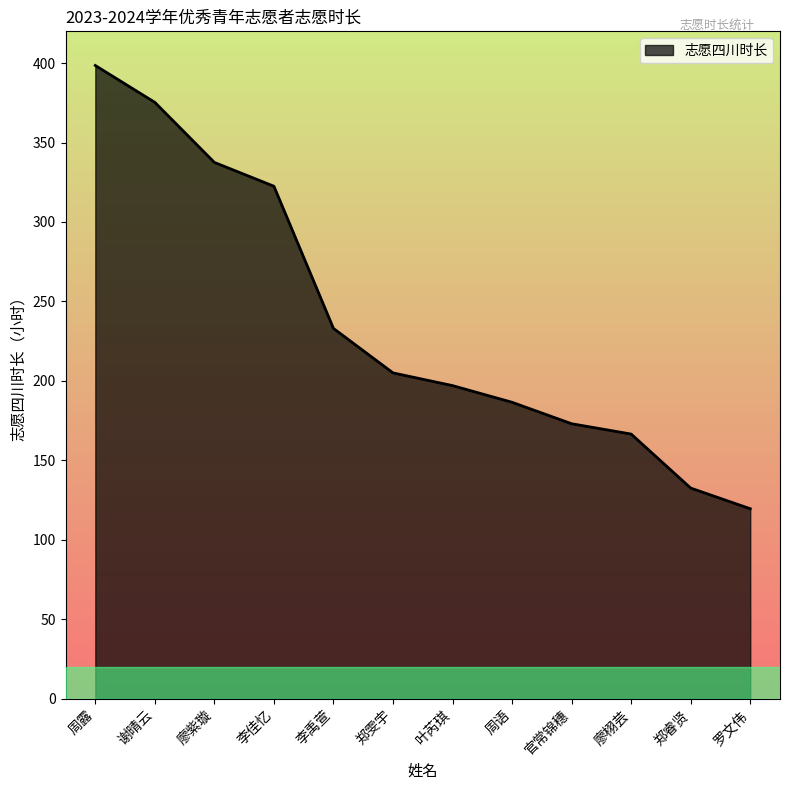

What is the difference between the maximum and second lowest values?

266.0